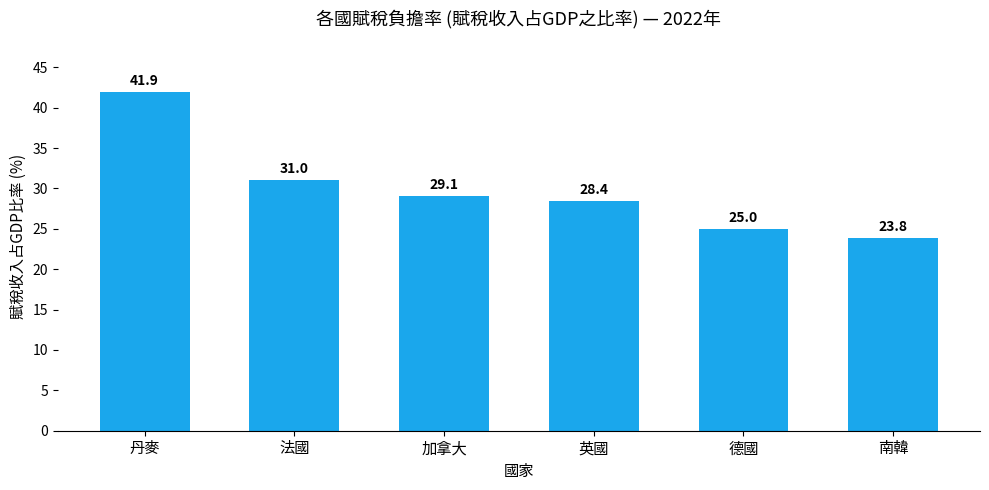

The value at 南韓 is 23.8. True or false?

True